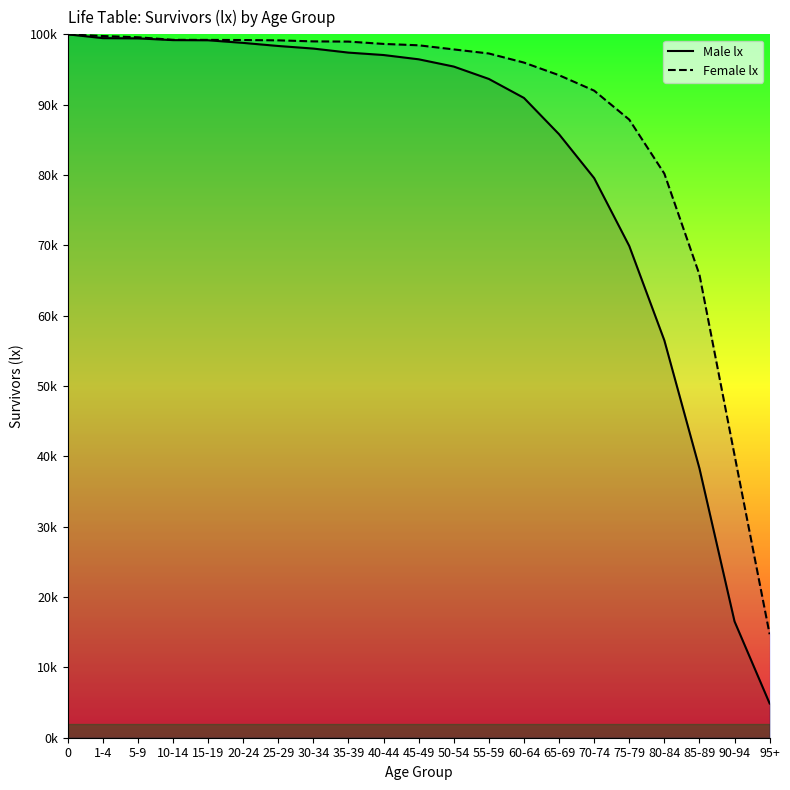

What is the minimum value shown in the chart?

4870